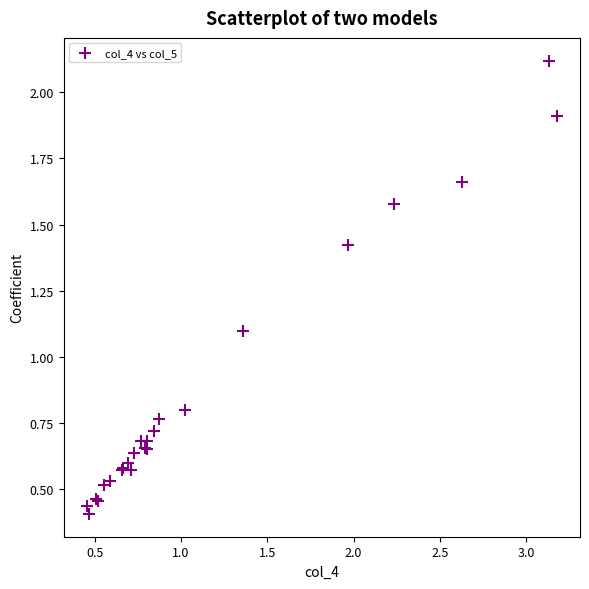

What Y value in the scatter plot is closest to 1?

1.1